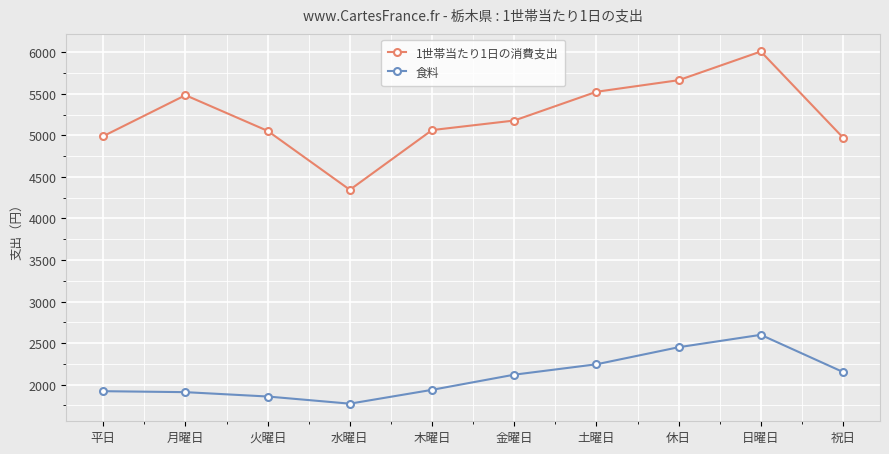

What is the average value of the 食料 series?

2095.8